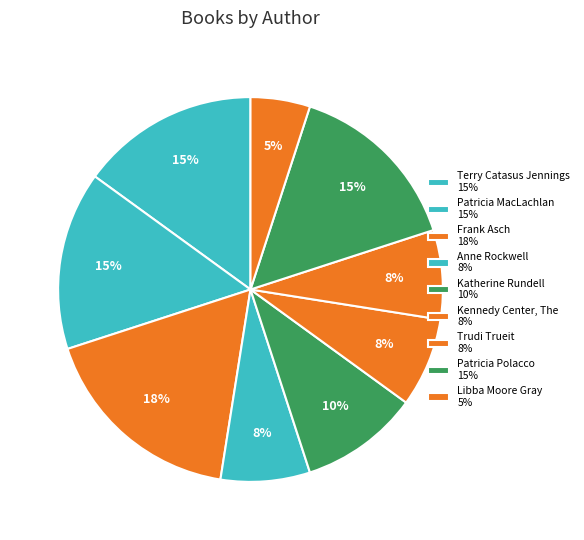

How many segments does this pie chart have?

9